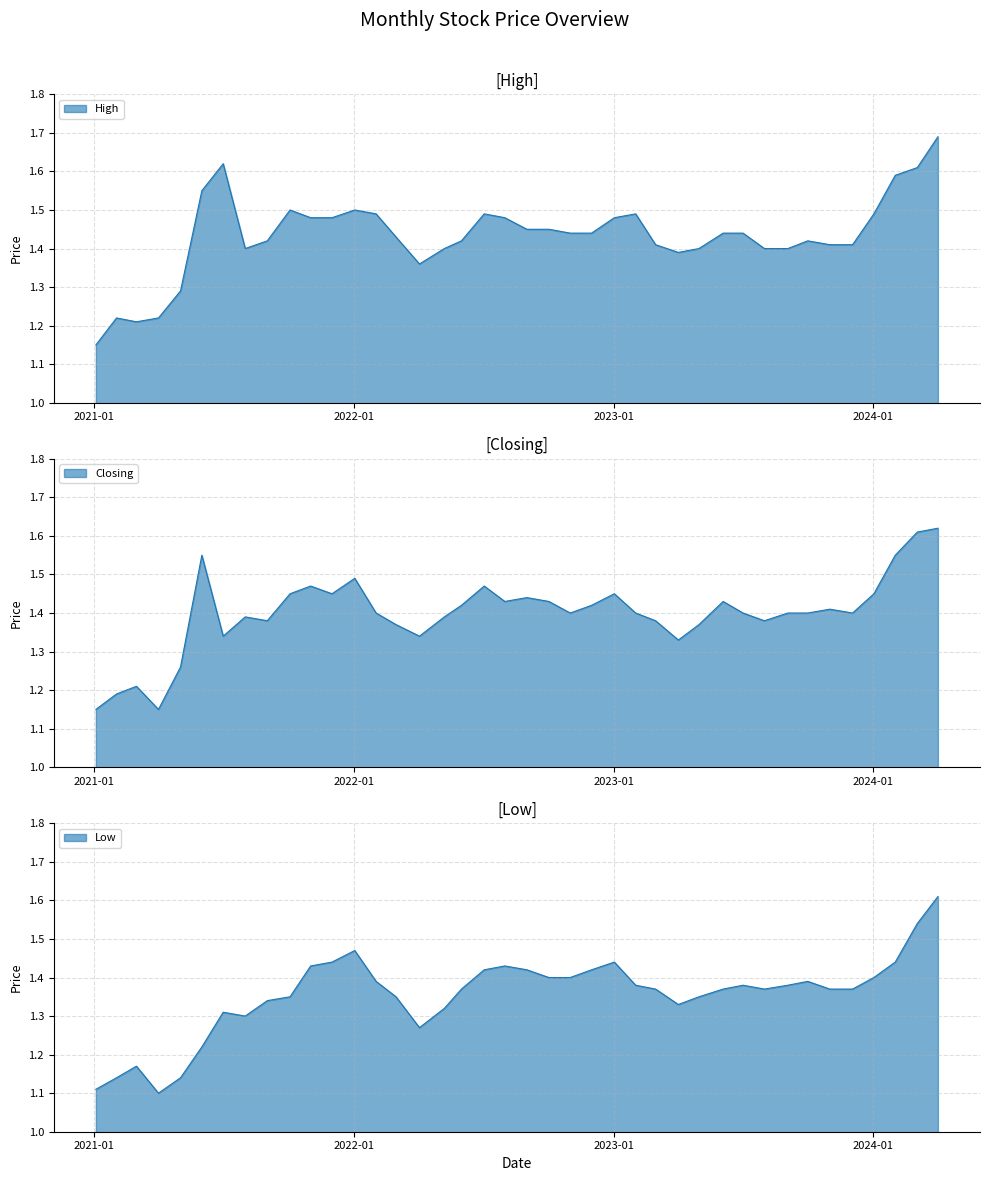

The value of Closing at 01/10/2023 is 1.4. True or false?

True